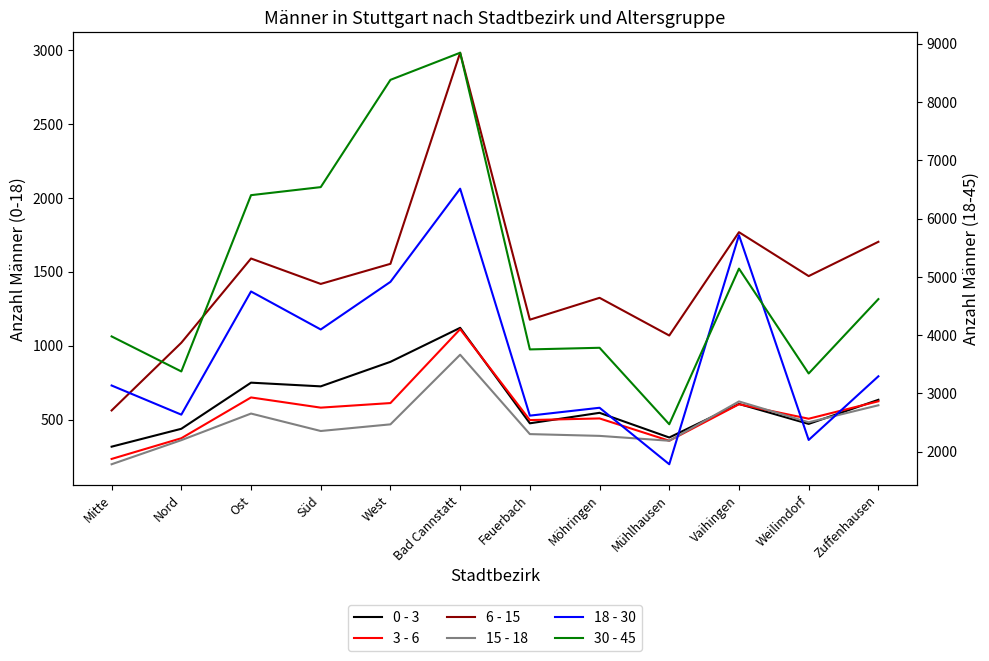

How many interior local valleys does the 3 - 6 series have?

4